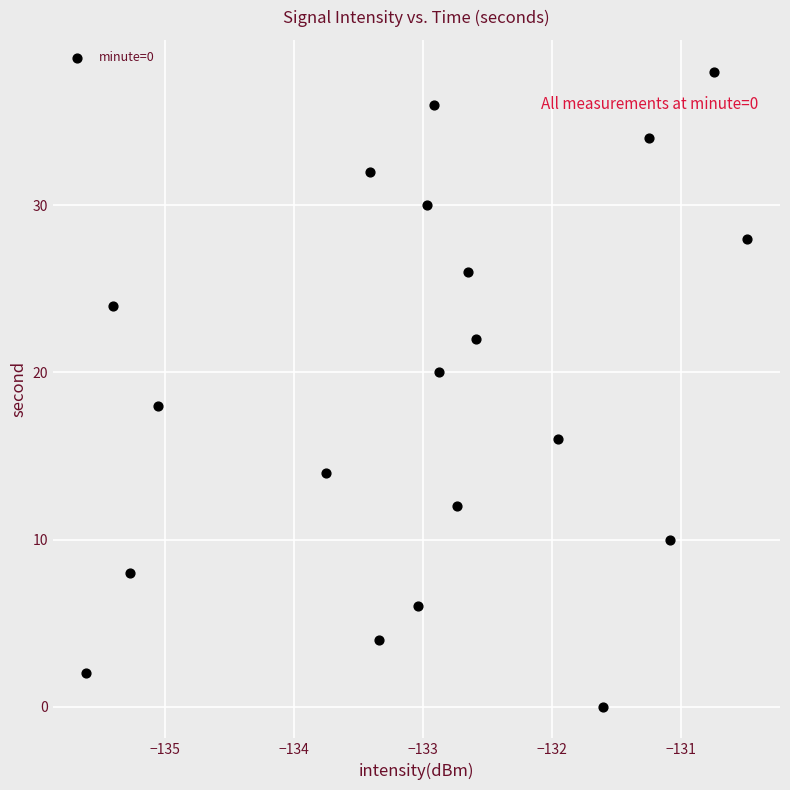

What is the range of Y values (max minus min)?

38